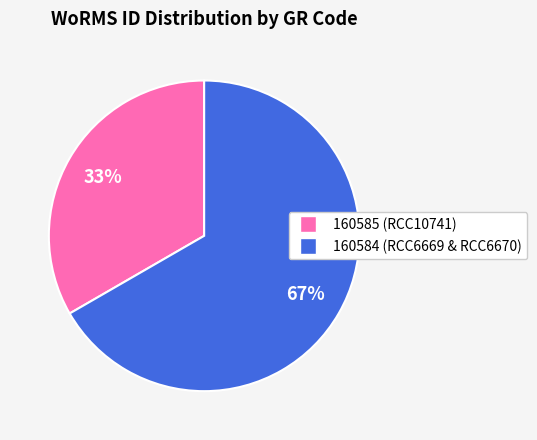

Count the number of slices in the pie.

2